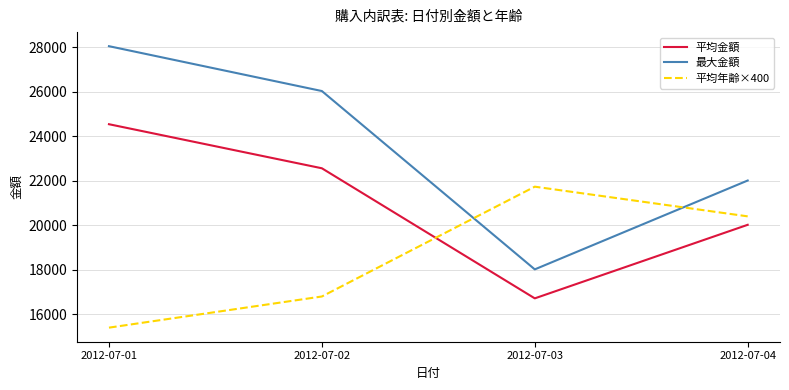

How many interior local valleys does the 平均金額 series have?

1